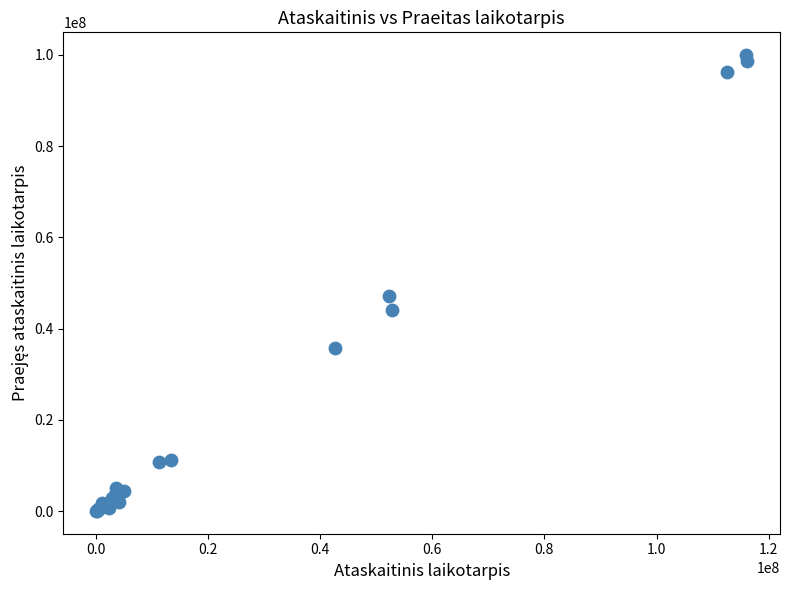

What Y value in the scatter plot is closest to 49995432?

47191328.5